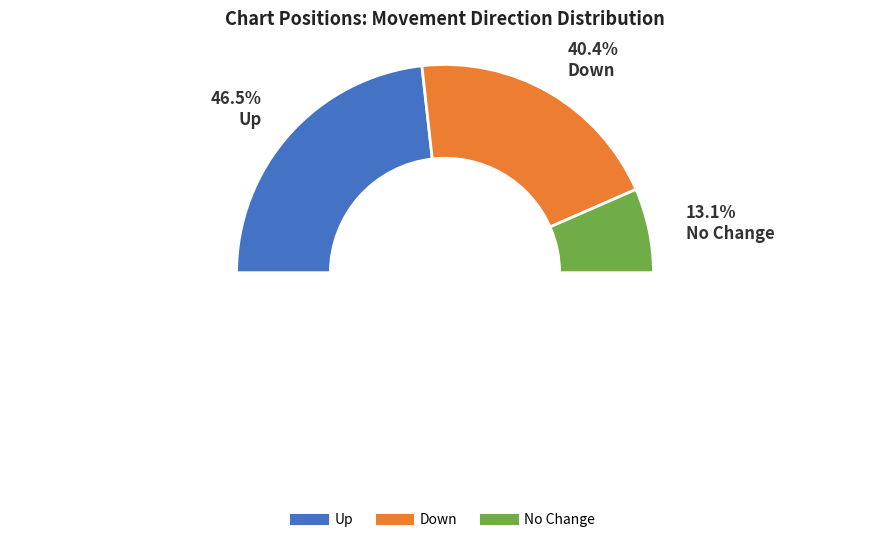

True or false: - accounts for 6% of the total.

False